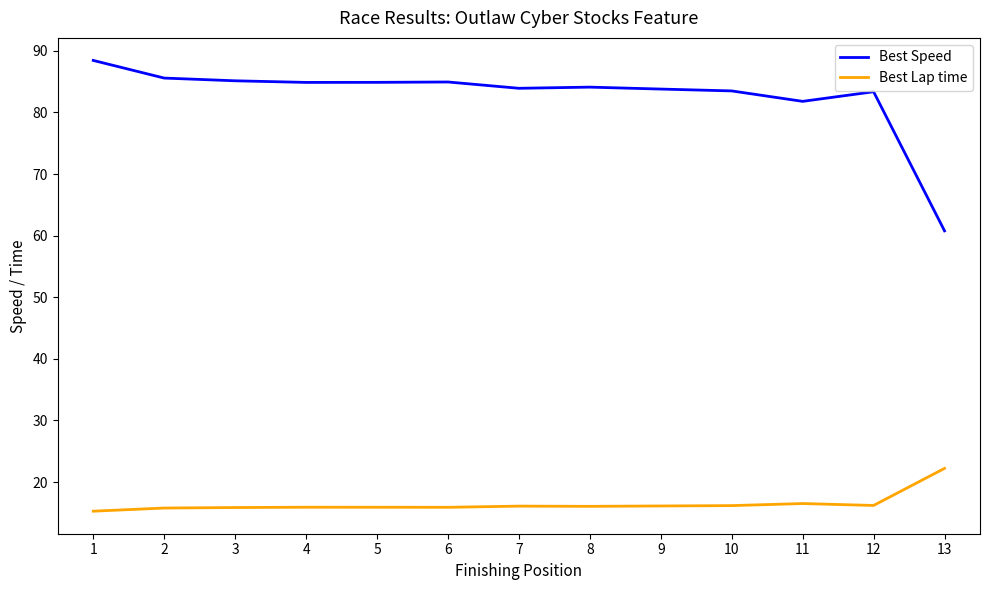

The Best Speed series shows 137.8 at 5. True or false?

False